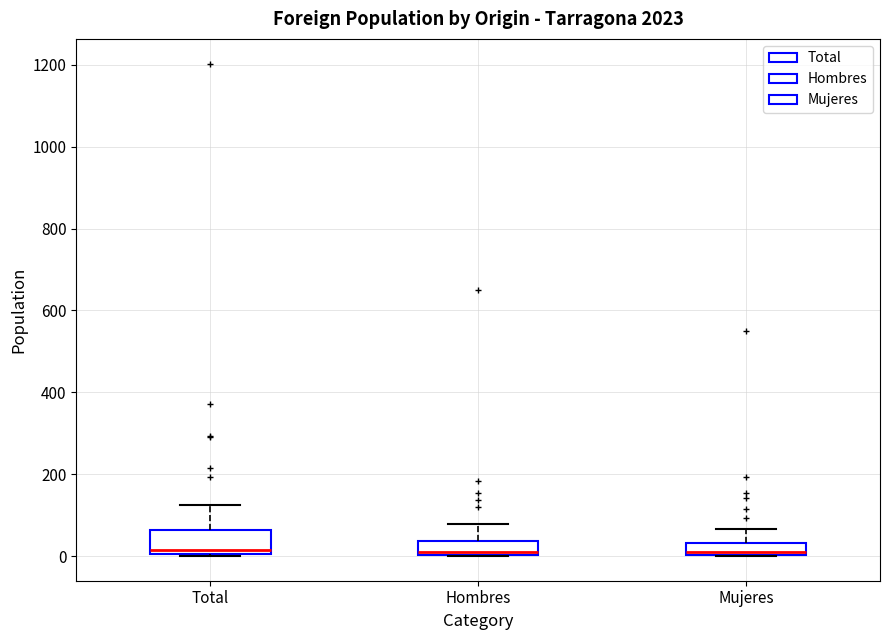

Reading left to right, transcribe this box plot: for each box, give where its median line is, the range the box spans, and where its two whiskers end, as read against the y-axis. The values are not printed on the chart, so give them approximately, as read against the axis.

Total: median 20, box 0 to 60, whiskers 0 to 120
Hombres: median 0, box 0 to 40, whiskers 0 to 80
Mujeres: median 0, box 0 to 40, whiskers 0 to 60